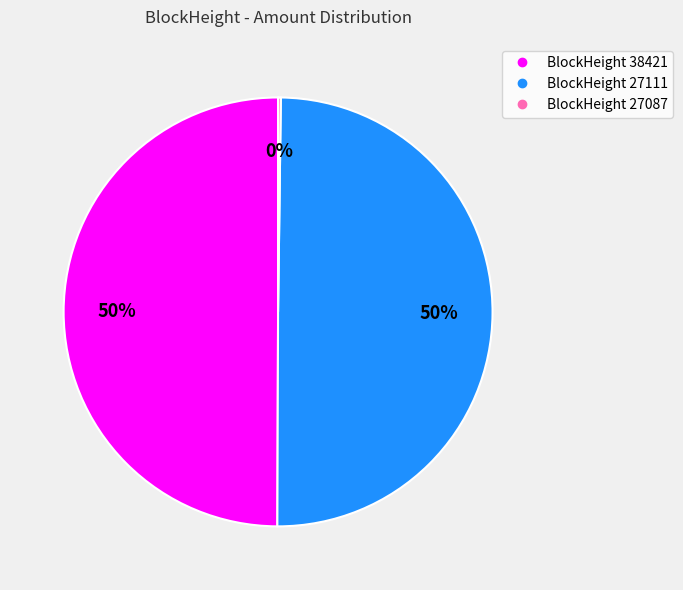

To the nearest percent, what is the difference between the largest and smallest slice percentages?

50%